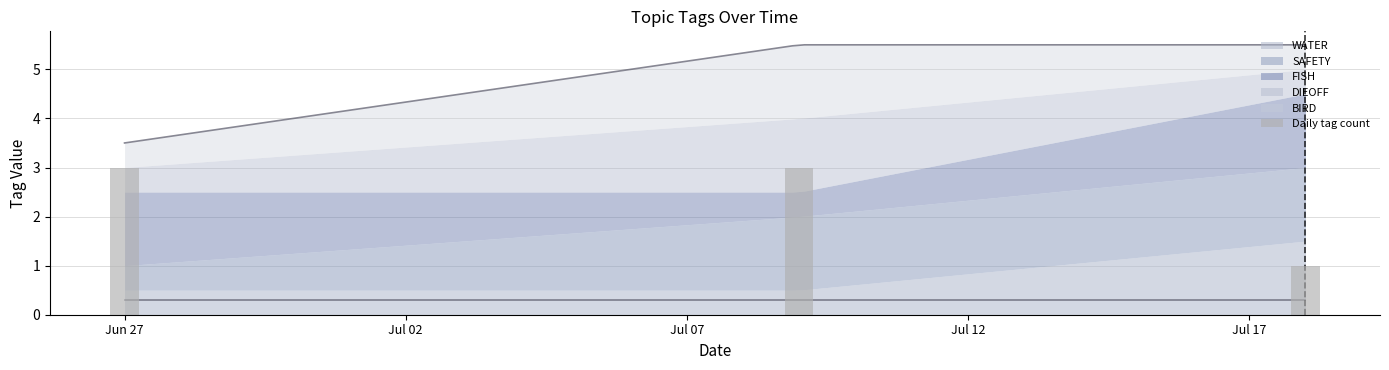

How many values are below 3?

1